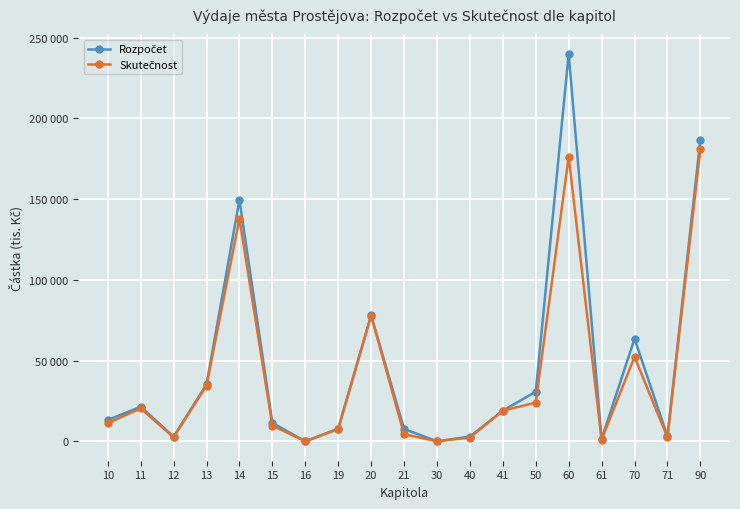

Is this an area chart (filled region under the line)?

No